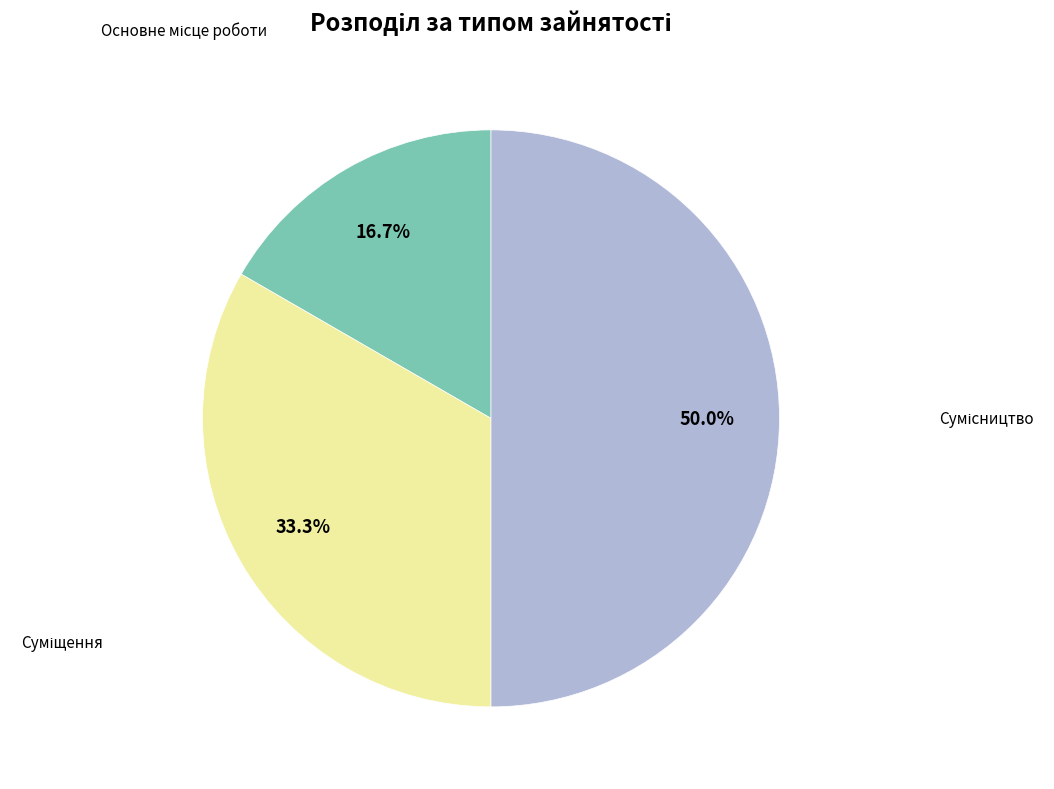

To the nearest percent, what is the average slice percentage?

33%